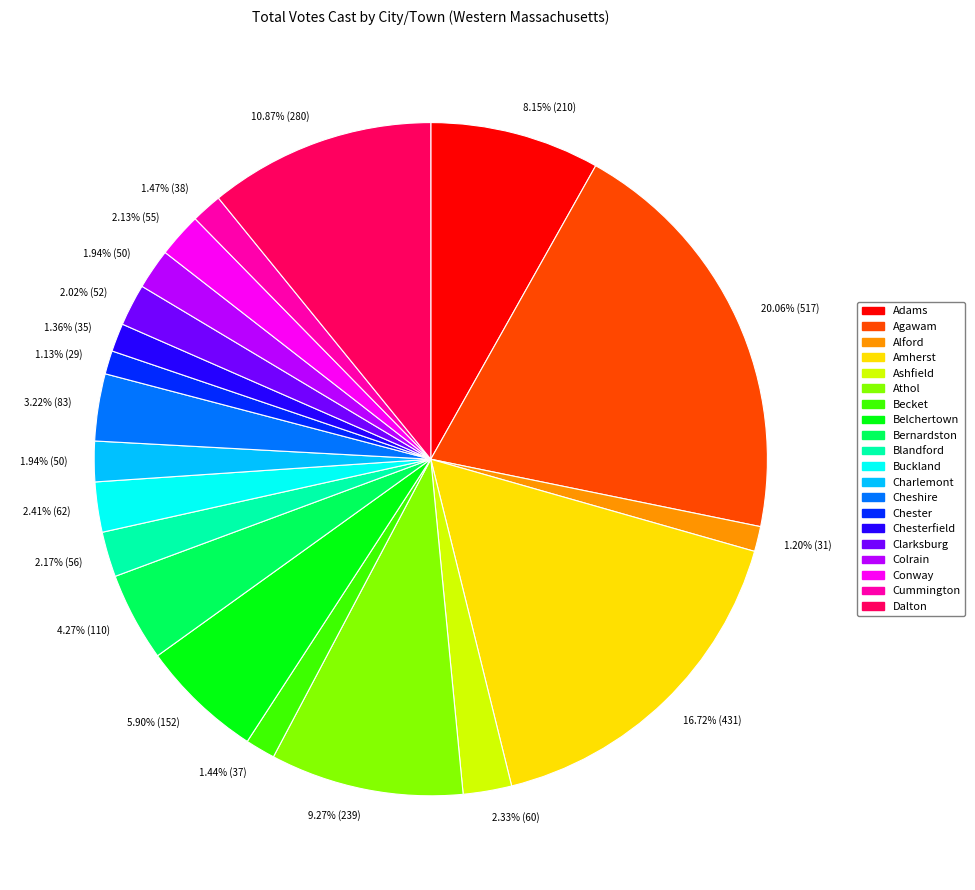

Is there a majority slice in this chart?

No